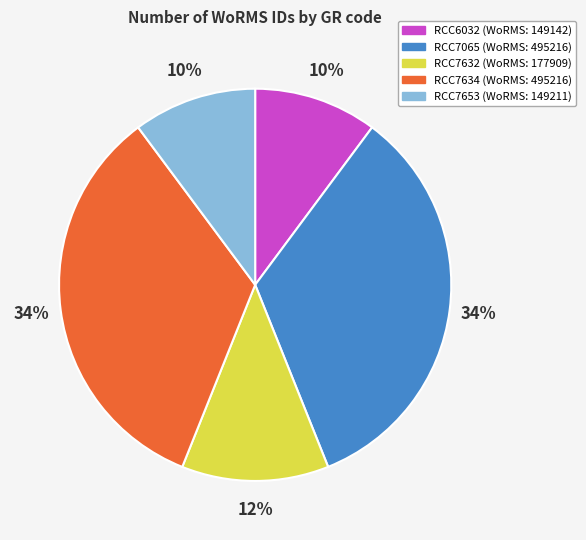

How many slices are in this pie chart?

5